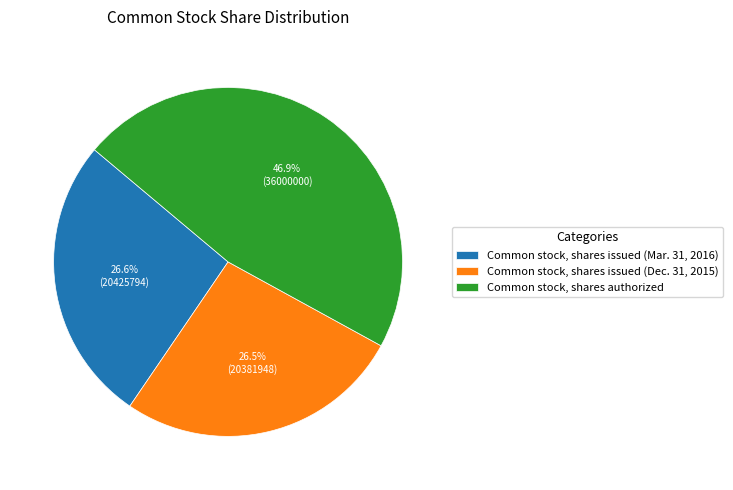

How many slices are in this pie chart?

3